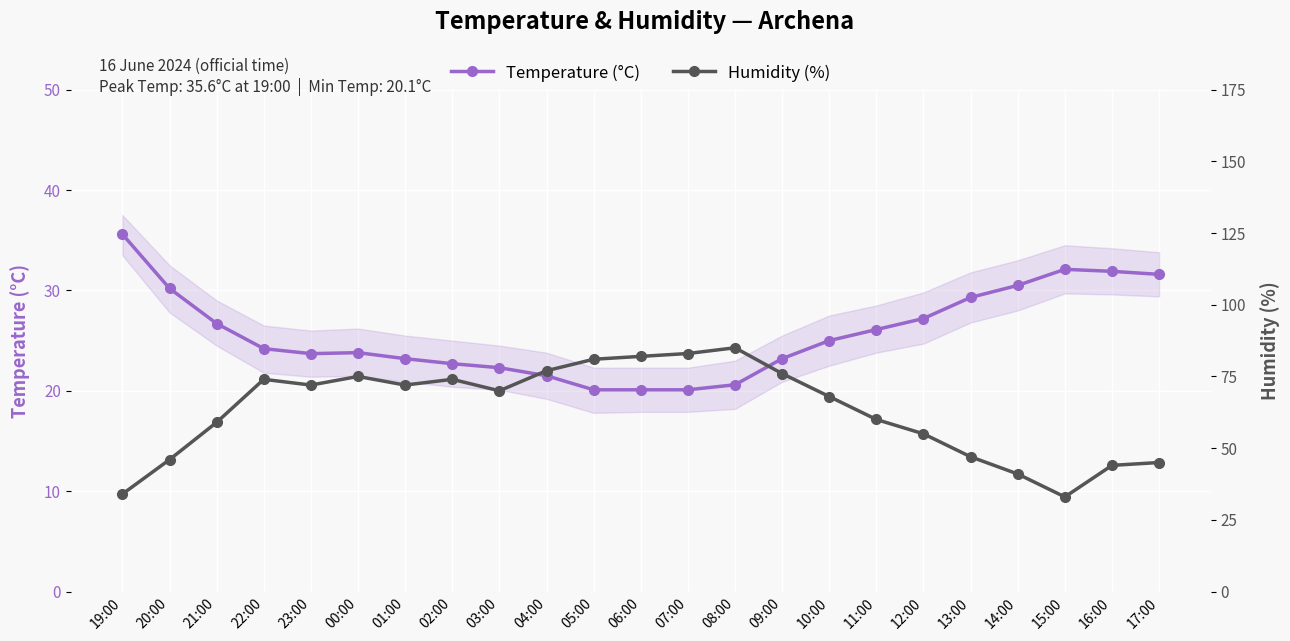

What is the smallest value displayed?

20.1